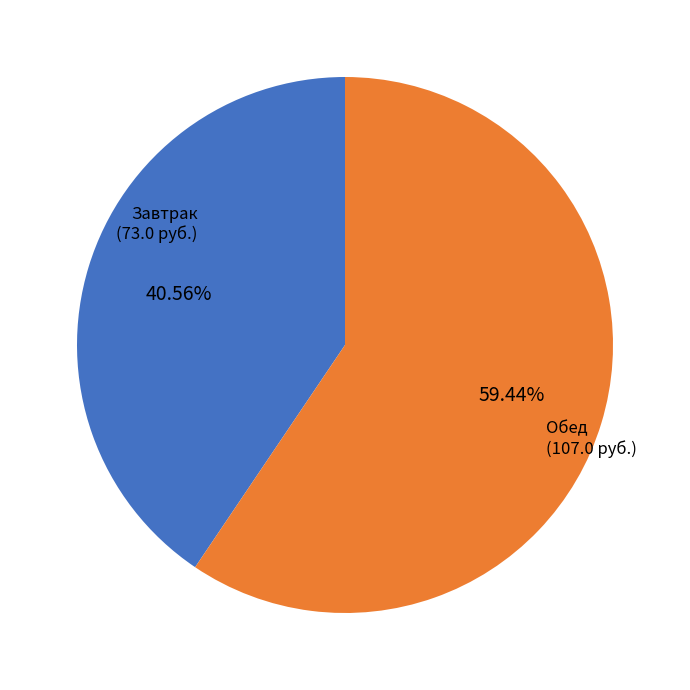

Does any single category account for the majority?

Yes